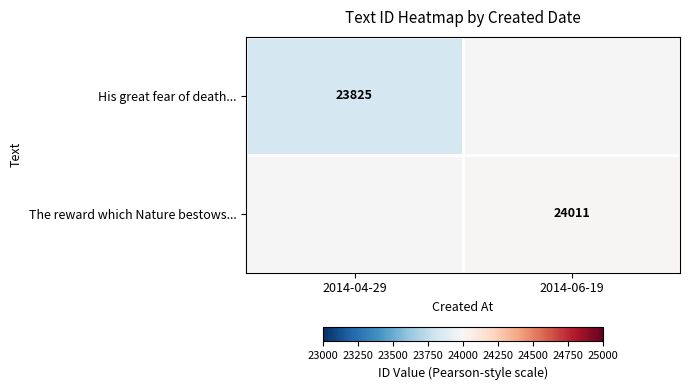

At how many categories does at least one series exceed 23966?

1